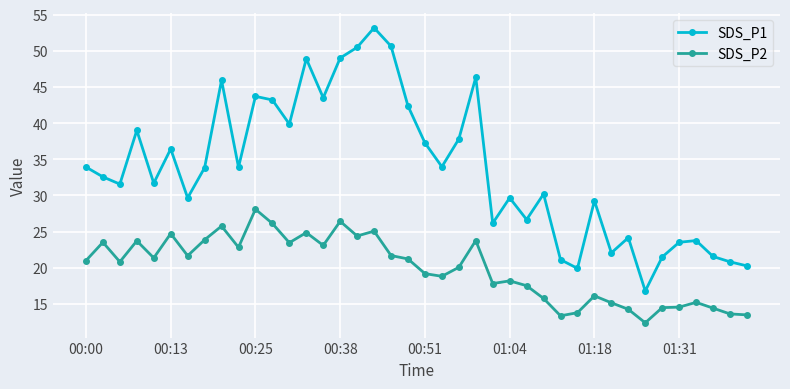

What is the difference between the maximum and minimum values in the SDS_P1 series?

36.4